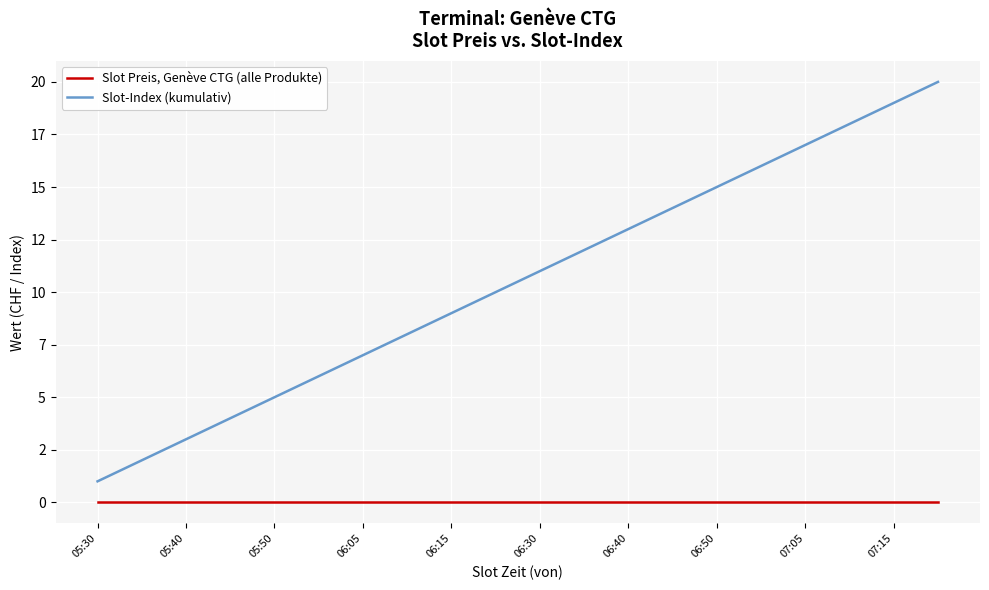

Which series has the largest total across all categories?

Slot-Index (kumulativ)